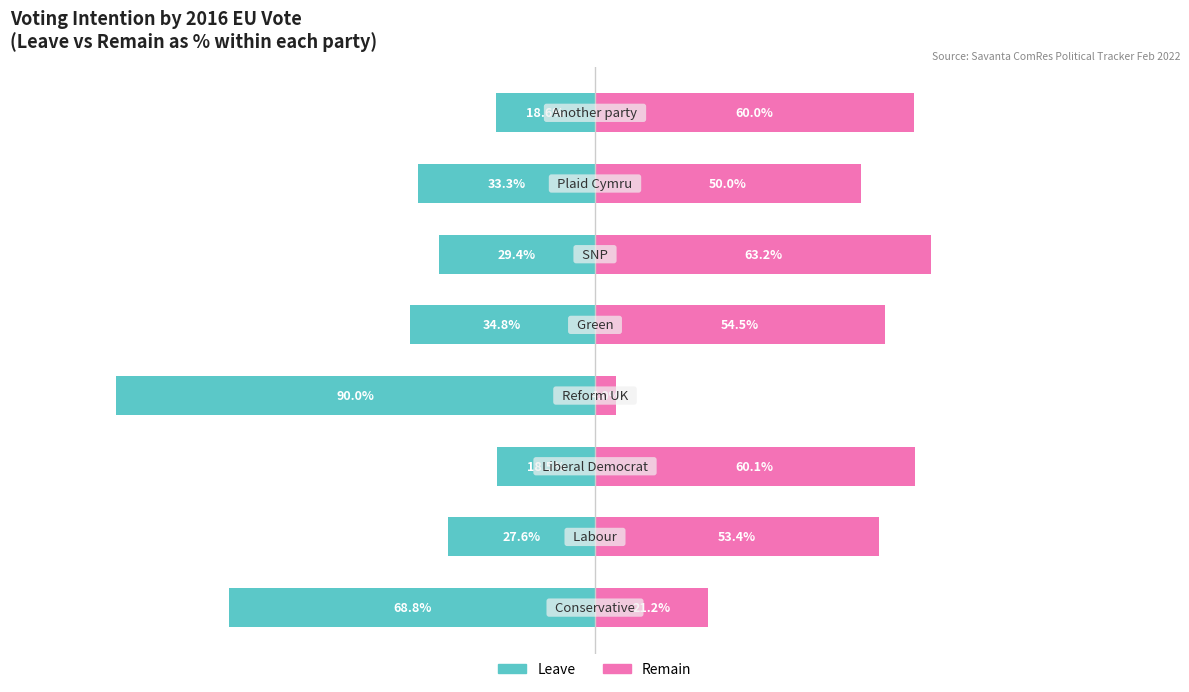

Reading left to right, list all the values displayed in this chart.

Leave: 0=-68.8	1=-27.6	2=-18.5	3=-90.0	4=-34.8	5=-29.4	6=-33.3	7=-18.6
Remain: 0=21.2	1=53.4	2=60.1	3=4.0	4=54.5	5=63.2	6=50.0	7=60.0